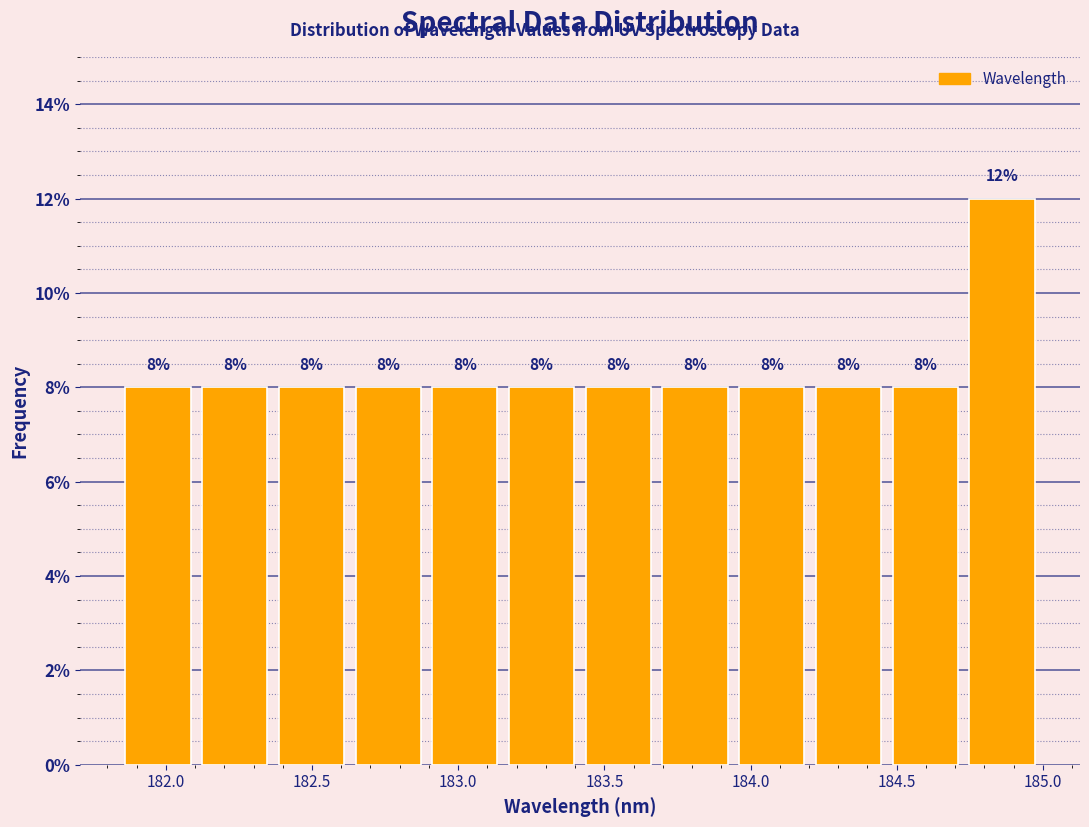

Reading left to right, transcribe this chart: for each bar, give the range it covers on the x-axis and its height. The bar edges are not printed on the chart, so give them approximately, as read against the axis.

181.85 to 182.10: 8
182.10 to 182.35: 8
182.35 to 182.65: 8
182.65 to 182.90: 8
182.90 to 183.15: 8
183.15 to 183.40: 8
183.40 to 183.70: 8
183.70 to 183.95: 8
183.95 to 184.20: 8
184.20 to 184.45: 8
184.45 to 184.75: 8
184.75 to 185.00: 12